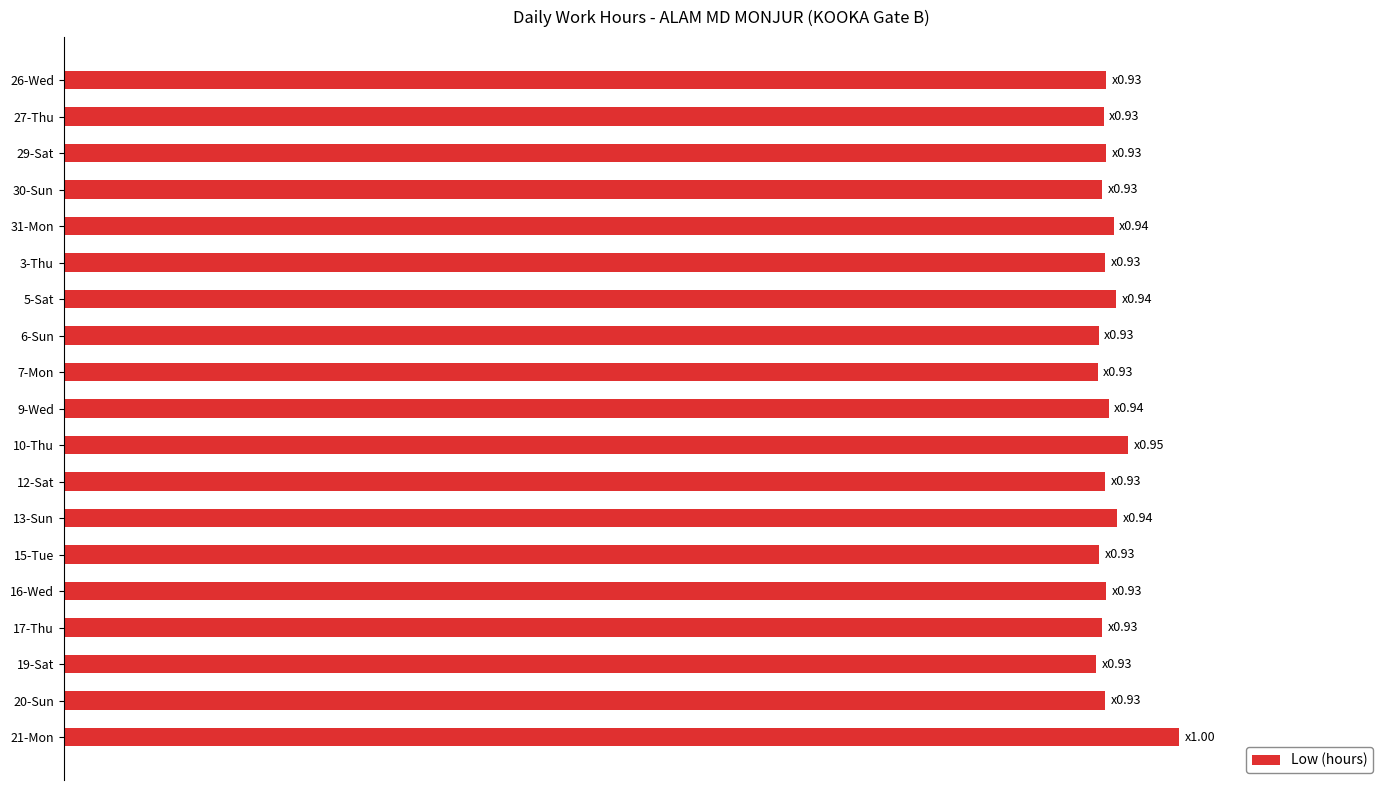

Which label corresponds to the largest value in the chart?

21-Mon